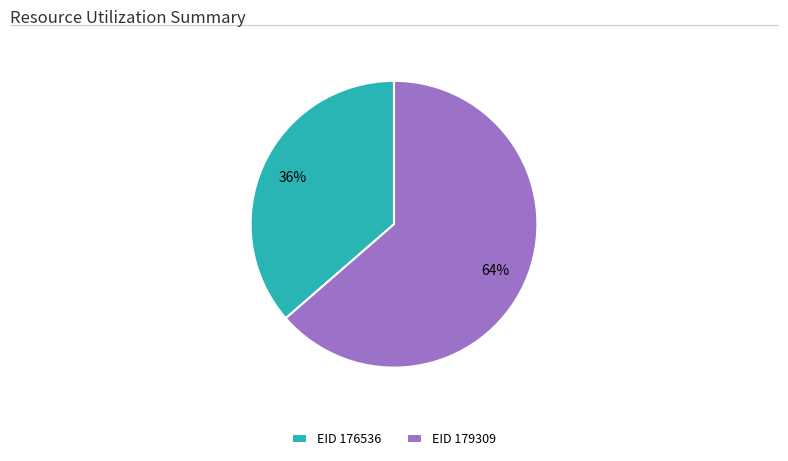

Is it true that EID 176536 is 48% of the pie?

False